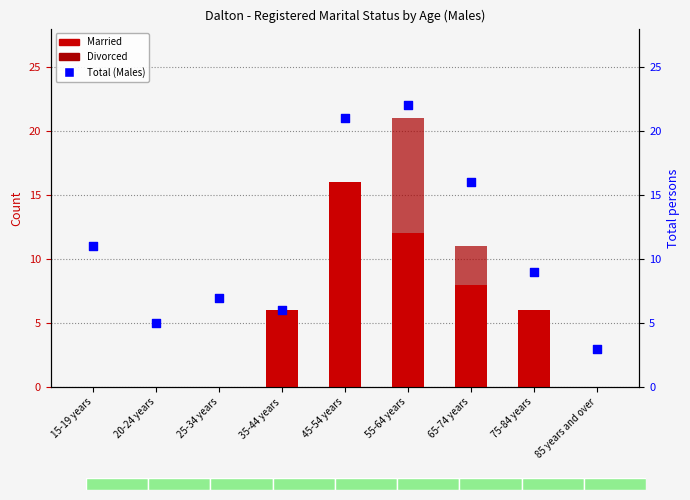

Which series has the largest total across all categories?

Total (Males)